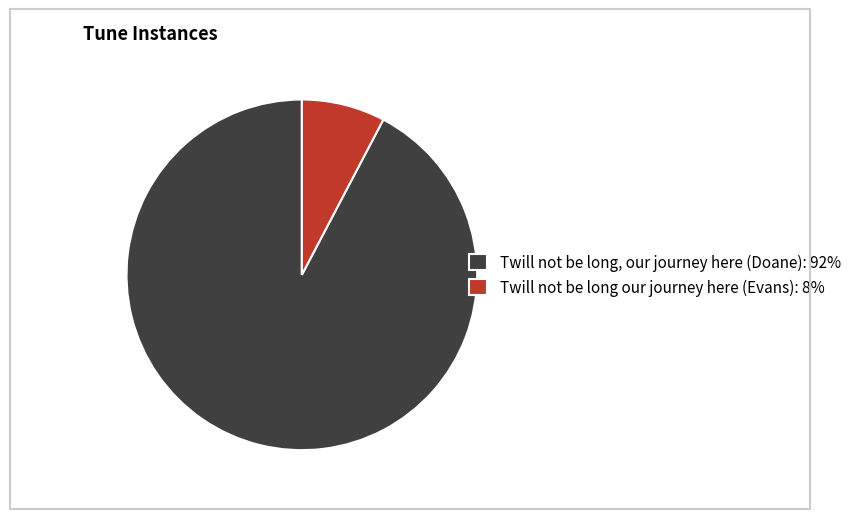

Rank the categories by value from highest to lowest.

Twill not be long, our journey here (Doane), Twill not be long our journey here (Evans)